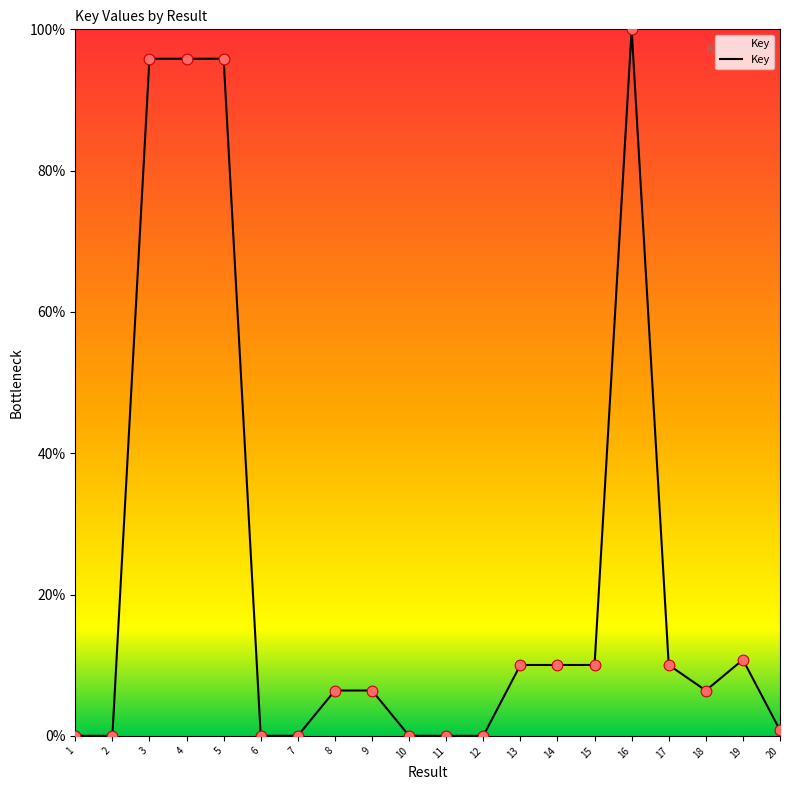

What is the change in value from 16 to 19?

-89.2